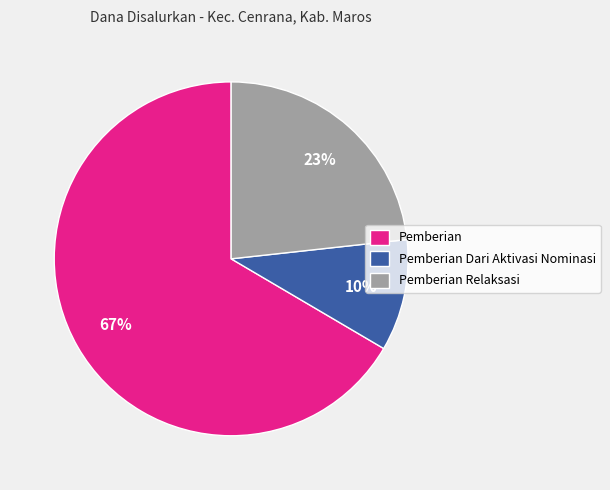

Which has a higher value, Pemberian Relaksasi or Pemberian Dari Aktivasi Nominasi?

Pemberian Relaksasi